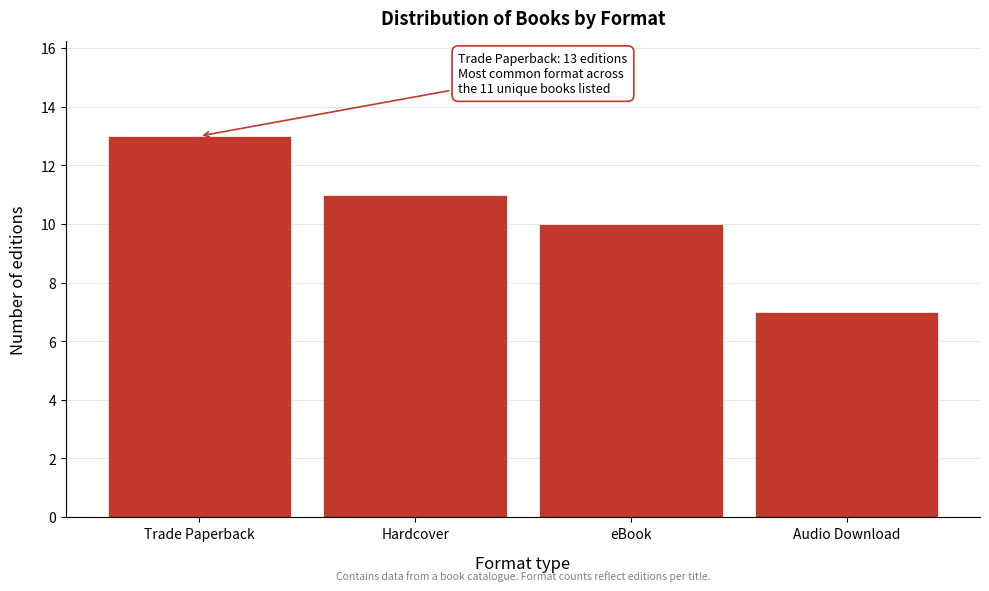

Reading left to right, transcribe all the data shown in this chart.

13	11	10	7